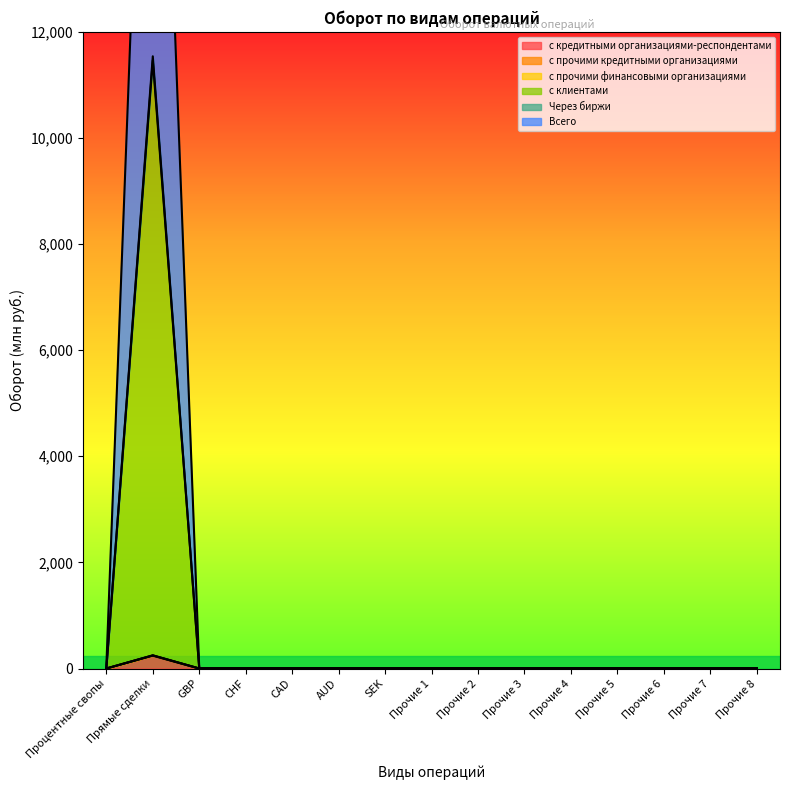

Where is the first local maximum for с клиентами?

Прямые сделки